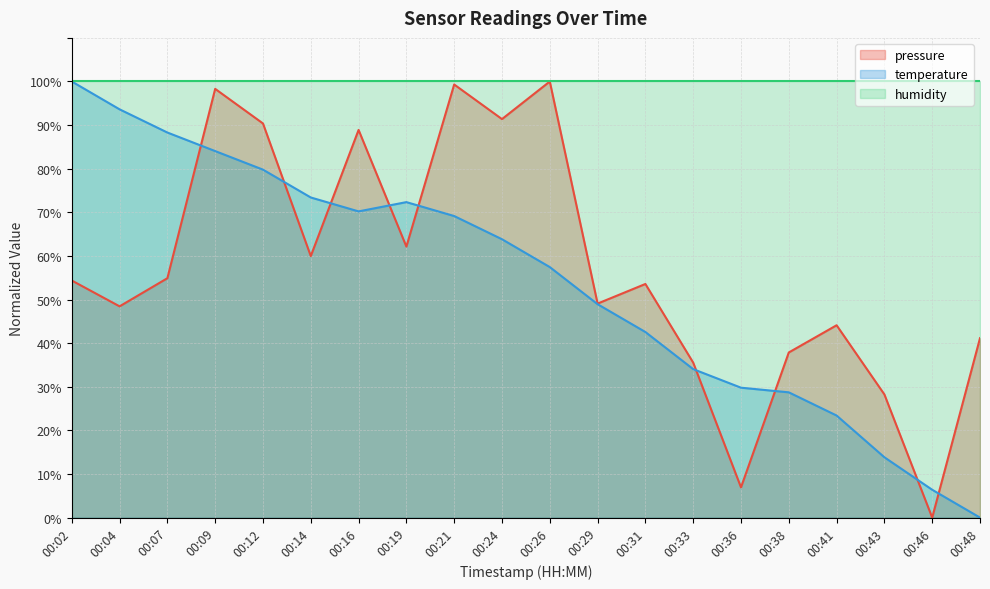

What is the maximum value shown in the chart?

100.0